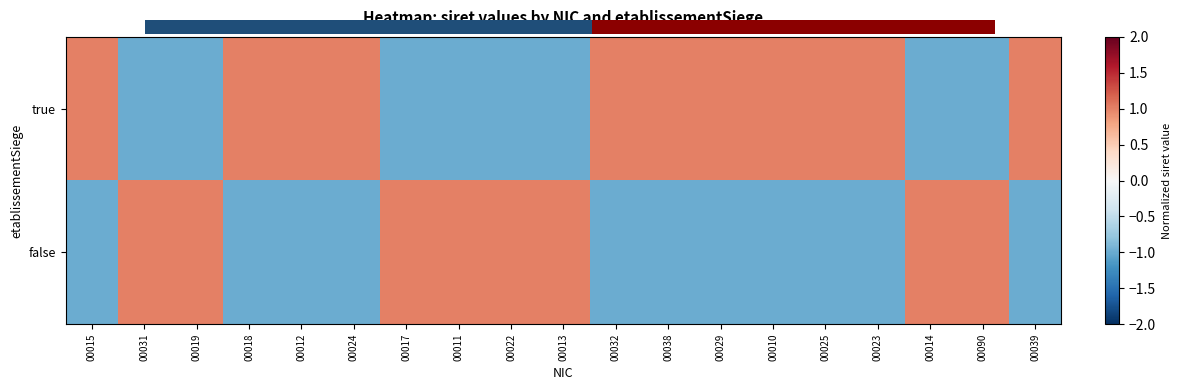

How many values in the true series are below 1?

8